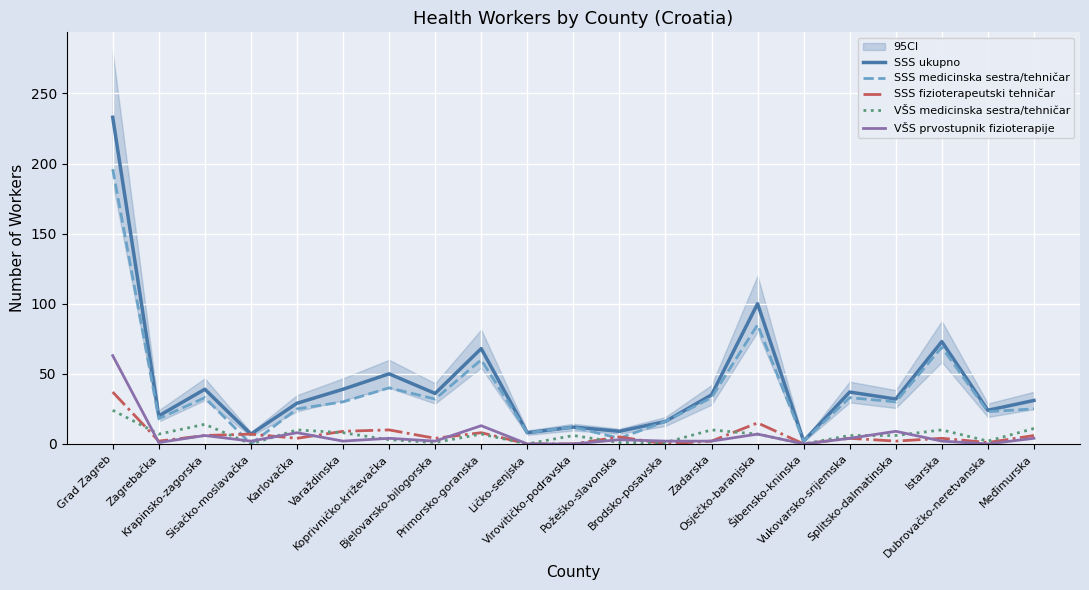

How many positive values does the VŠS medicinska sestra/tehničar series have?

18